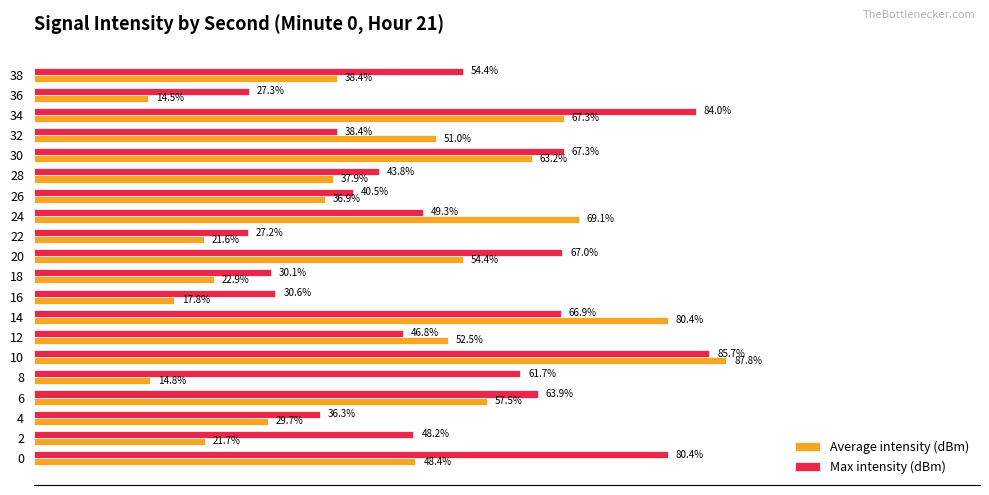

Rank the categories by Max intensity (dBm) value from highest to lowest.

10, 34, 0, 30, 20, 14, 6, 8, 38, 24, 2, 12, 28, 26, 32, 4, 16, 18, 36, 22